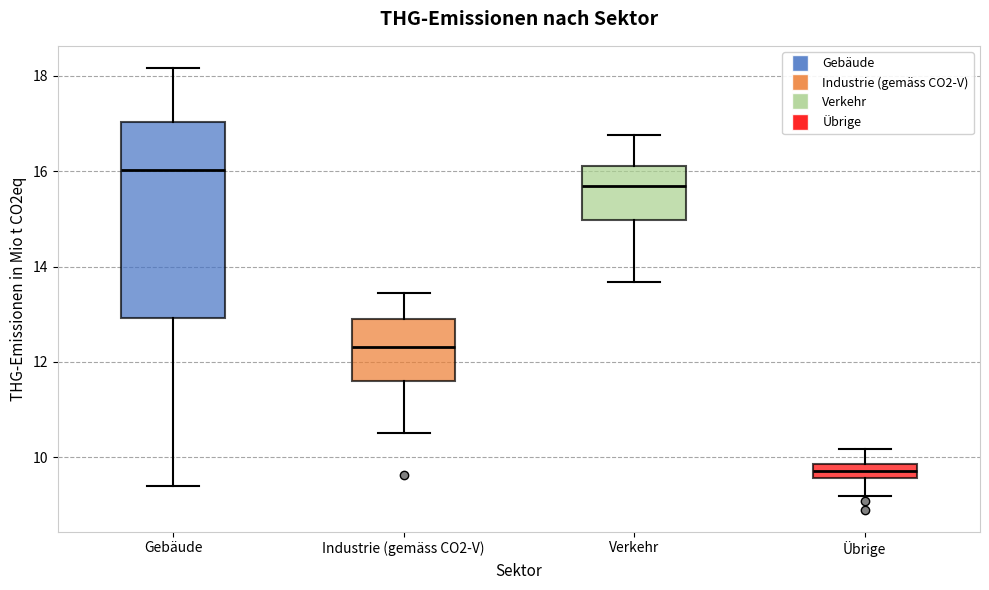

Which box's median line is the highest?

Gebäude